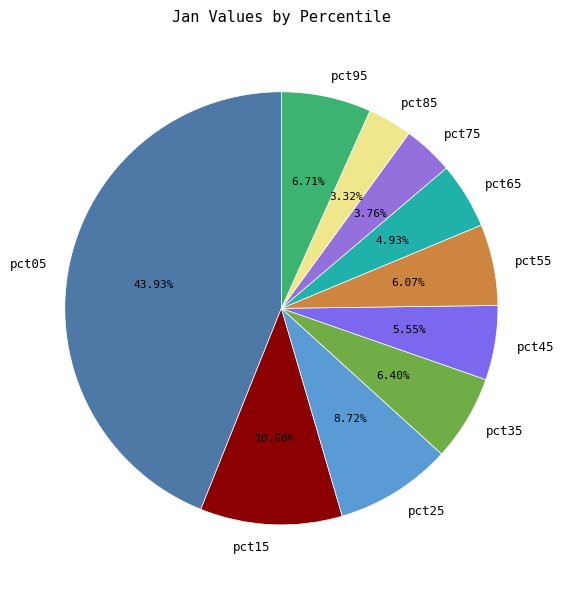

Which category has the biggest portion of the pie?

pct05